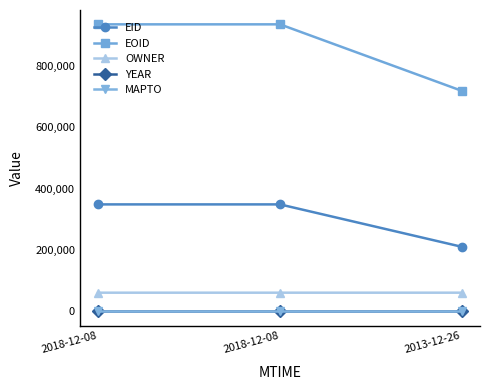

What are all the series names shown in the legend?

EID, EOID, OWNER, YEAR, MAPTO